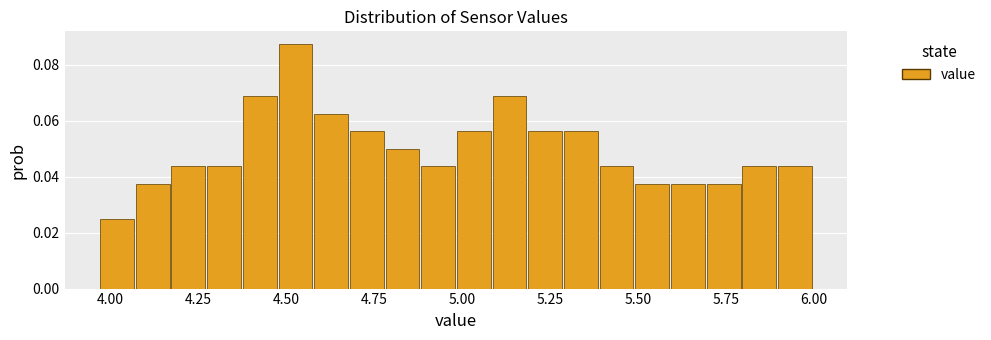

Around what value on the x-axis is the tallest bar? Give the approximate position of its centre, as read against the axis.

4.55